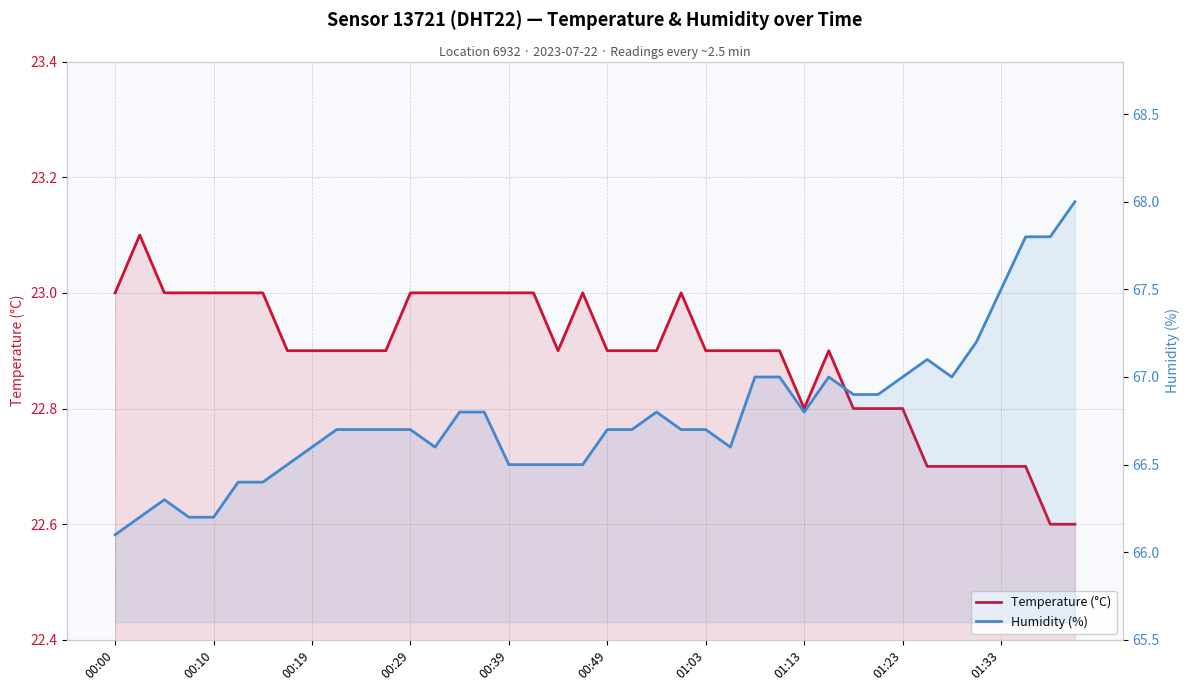

What is the highest value of the Temperature (°C) series?

23.1